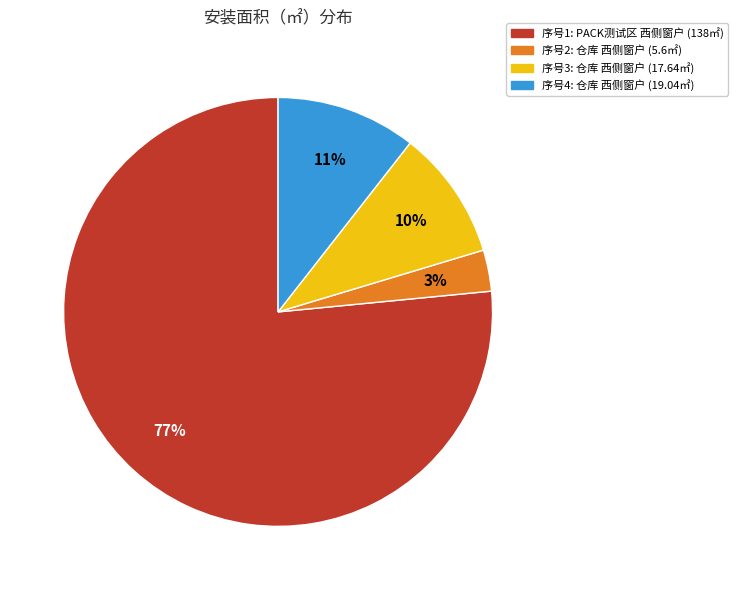

How many segments does this pie chart have?

4